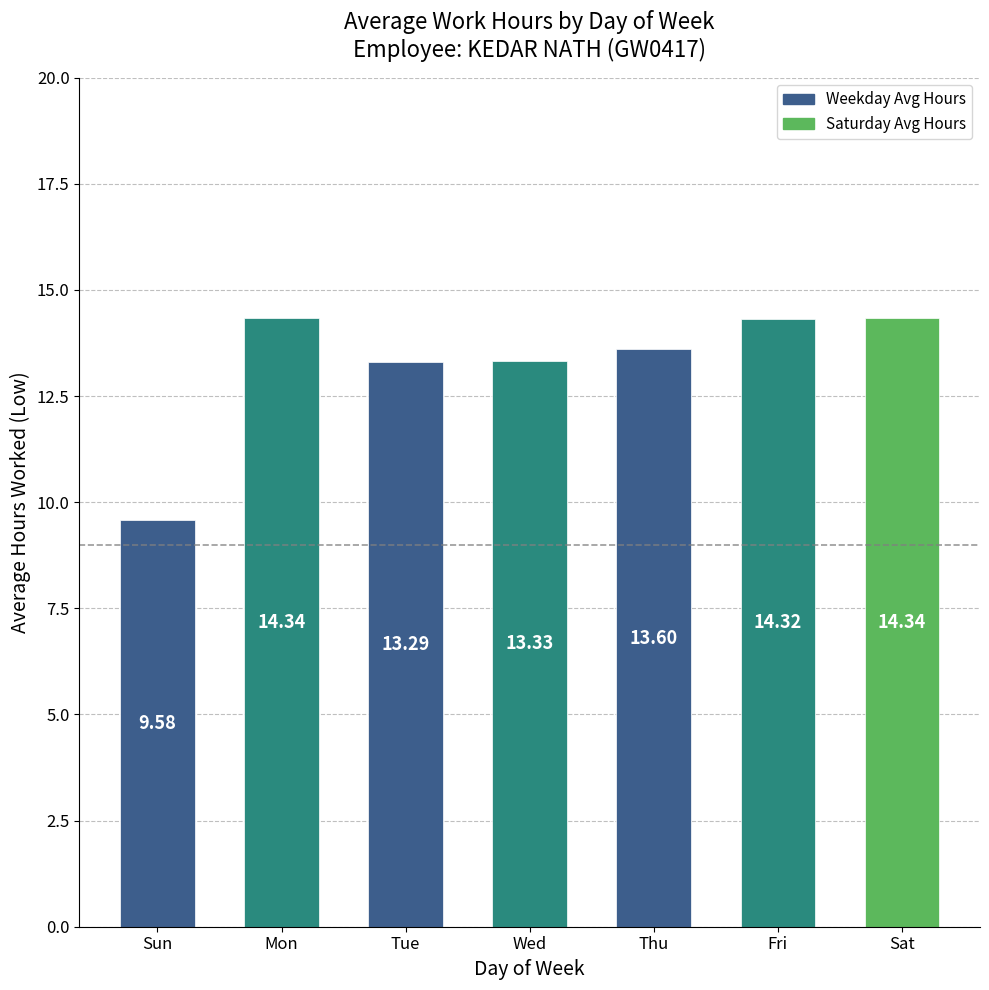

What is the change in value from Mon to Tue?

-1.0